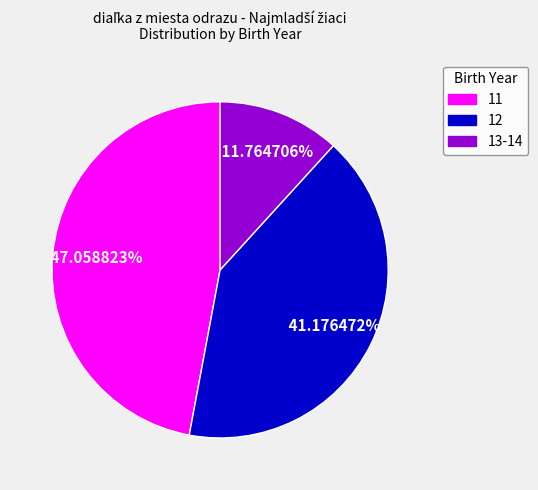

Combined, do 13-14 and 12 account for over 50%?

Yes